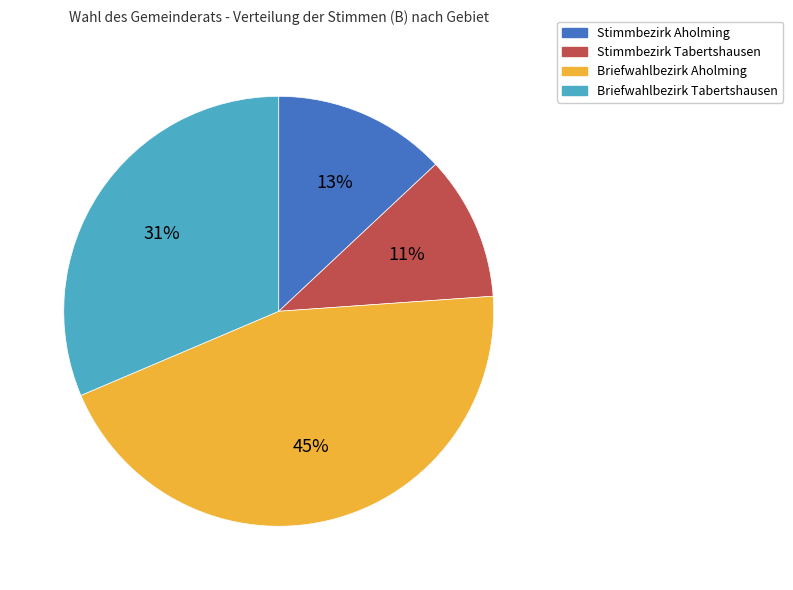

To the nearest percent, what portion does Stimmbezirk Aholming represent?

13%